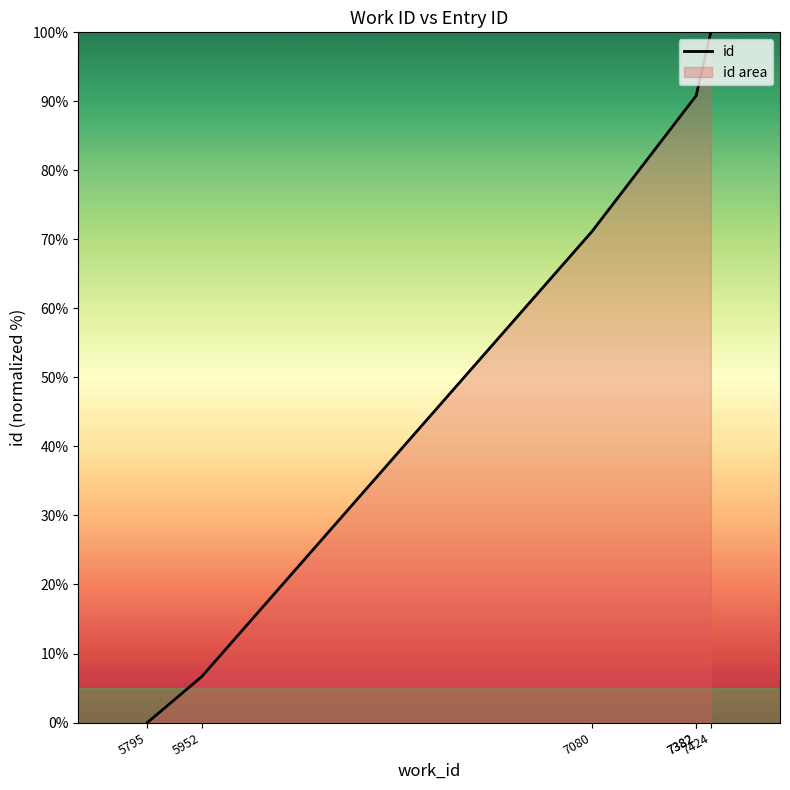

Which has a higher value, 7382 or 7382?

7382